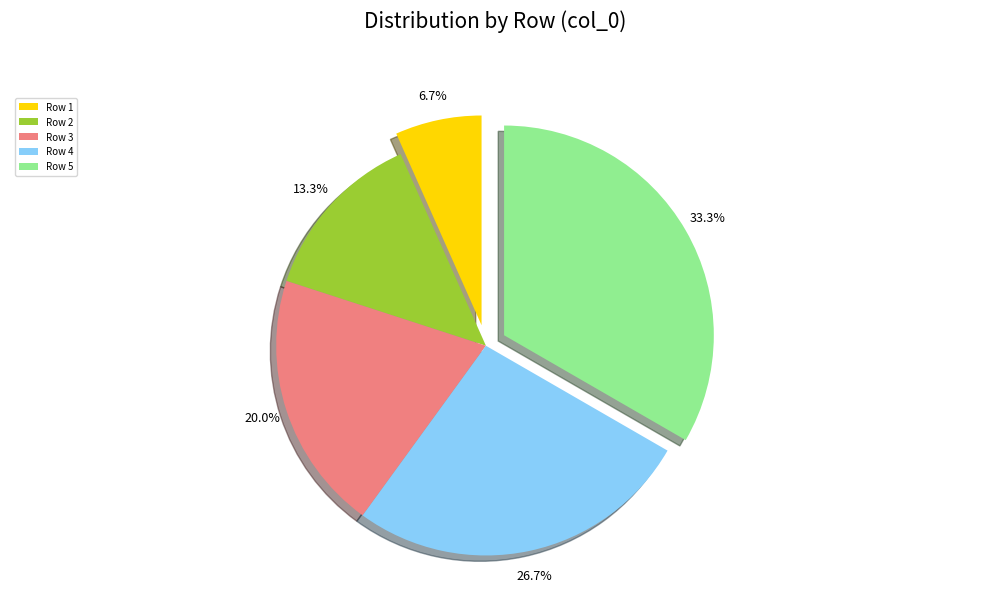

The Row 2 slice represents 13% of the pie. True or false?

True